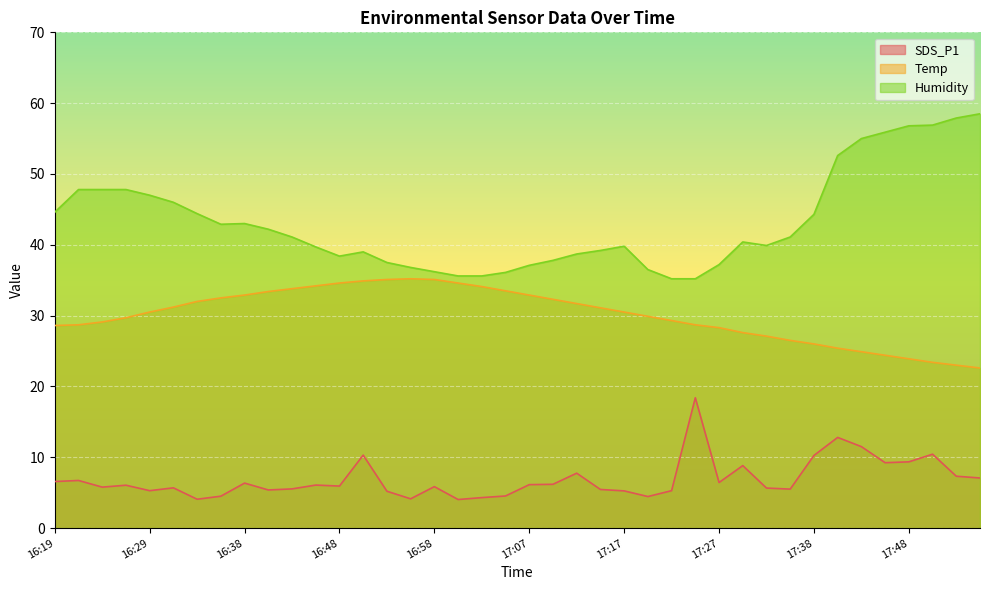

What is the value of the Temp point at the 9th from the left?

32.9